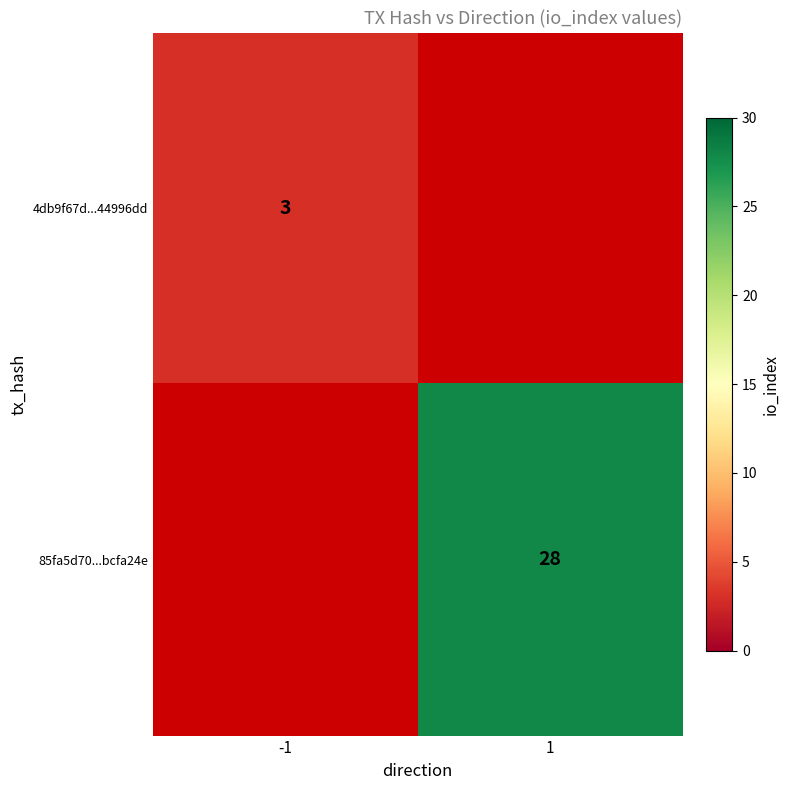

Is it true that 85fa5d70...bcfa24e equals 13 at 1?

False